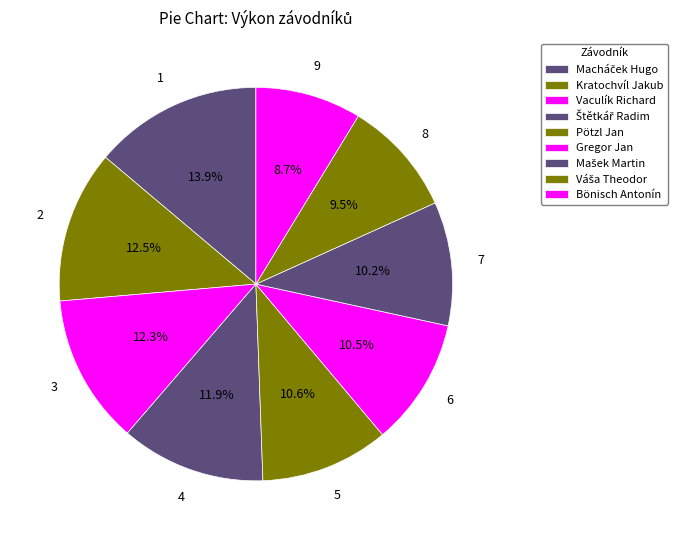

How many segments does this pie chart have?

9